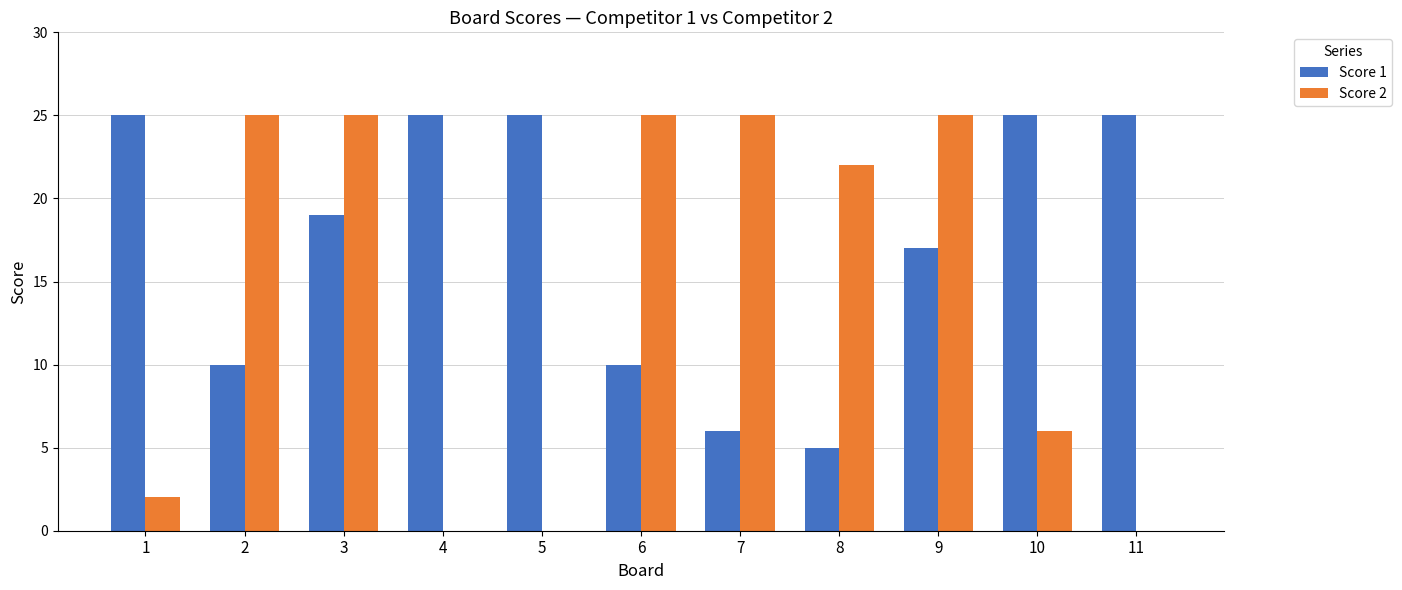

Are the bars horizontal?

No